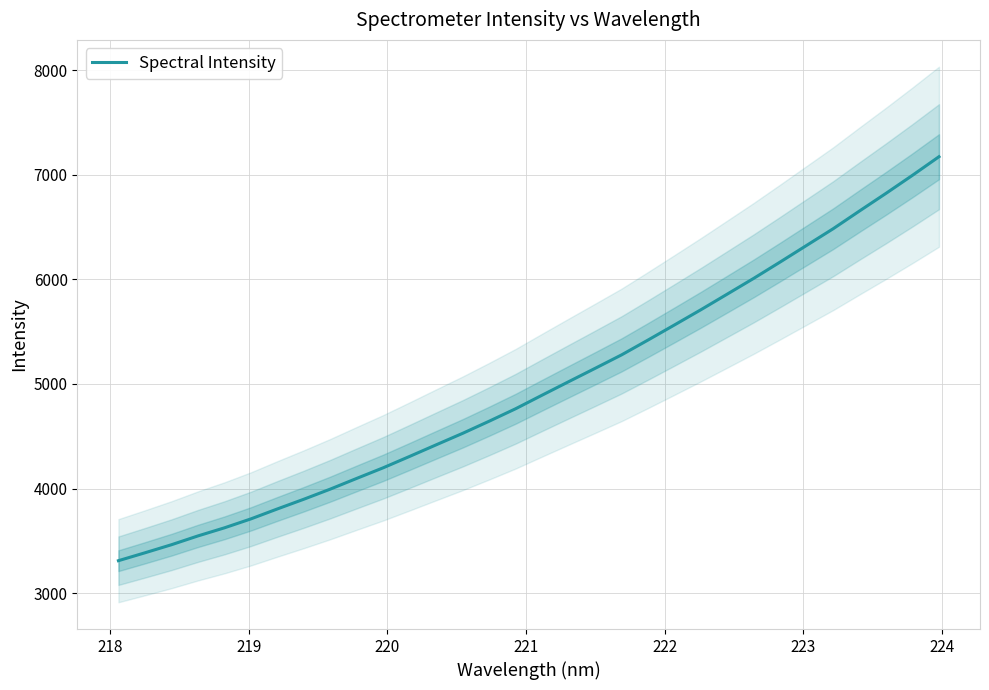

What is the minimum value for Spectral Intensity?

3311.0